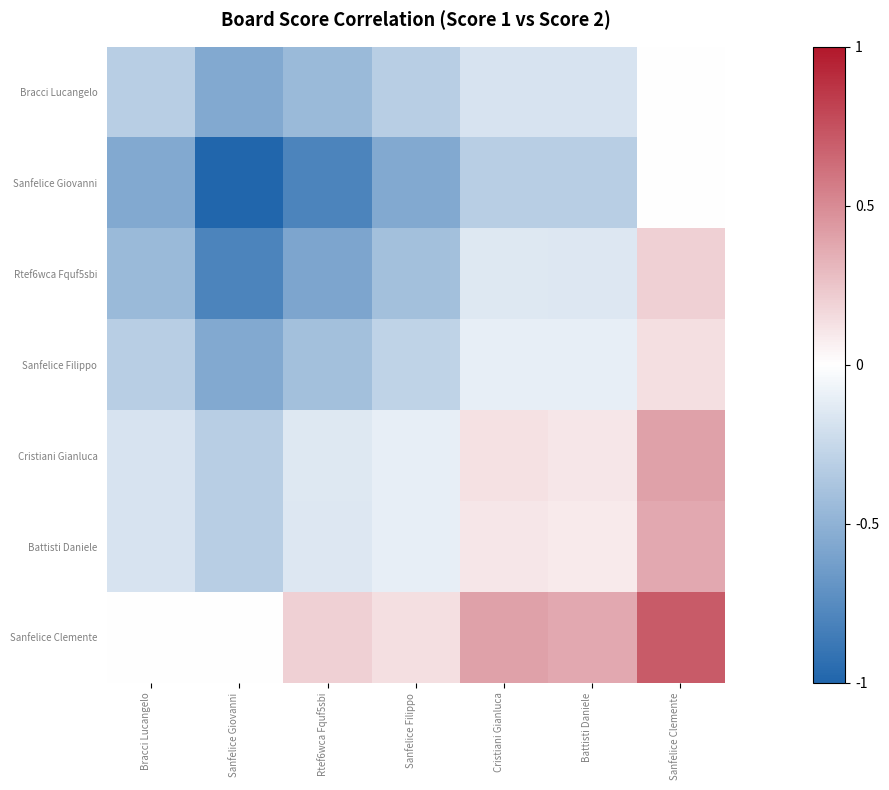

List the series in order of their peak value, lowest first.

Bracci Lucangelo, Sanfelice Giovanni, Sanfelice Filippo, Rtef6wca Fquf5sbi, Battisti Daniele, Cristiani Gianluca, Sanfelice Clemente